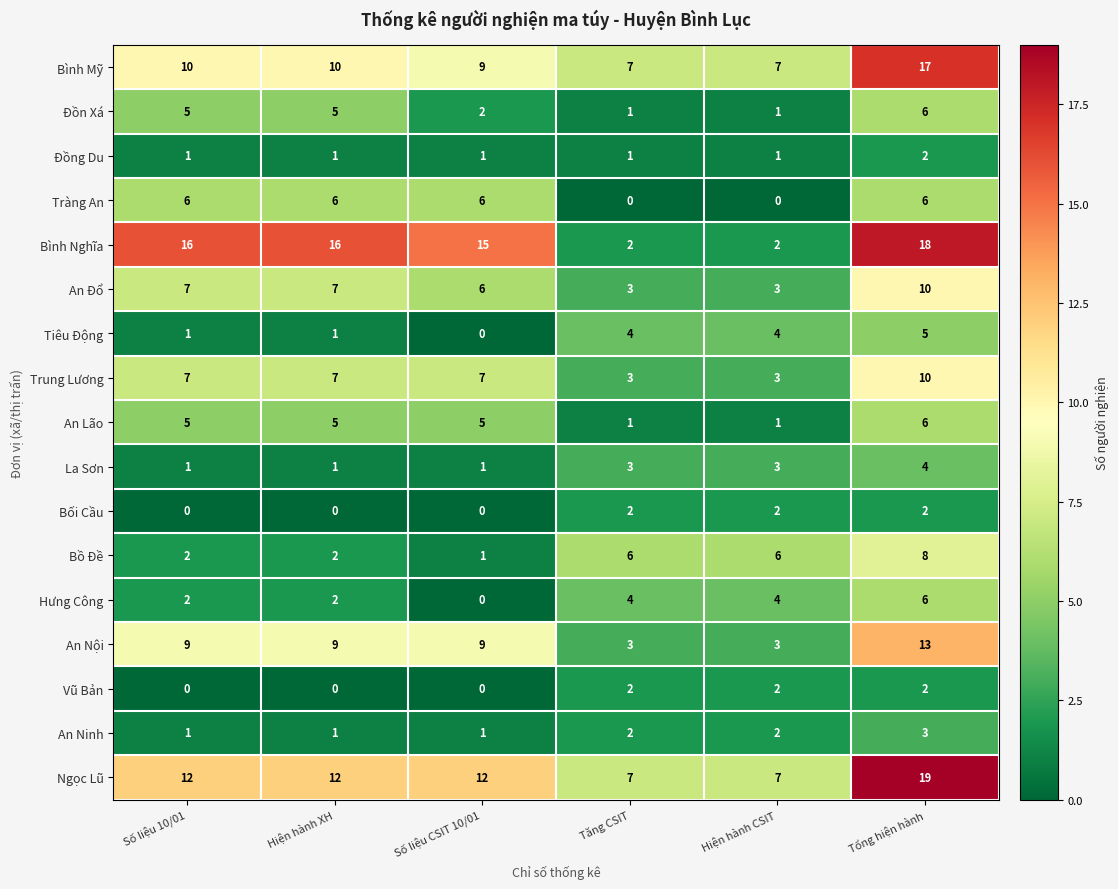

Is the value of An Ninh at Tăng CSIT greater than the value of Ngọc Lũ at Tăng CSIT?

No